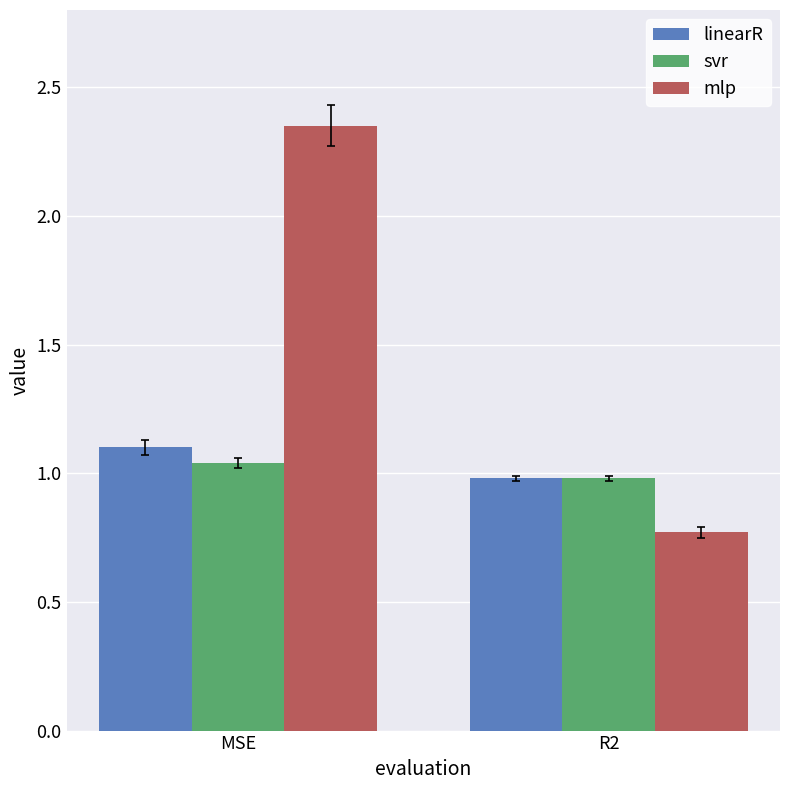

List the series in order of their peak value, highest first.

mlp, linearR, svr